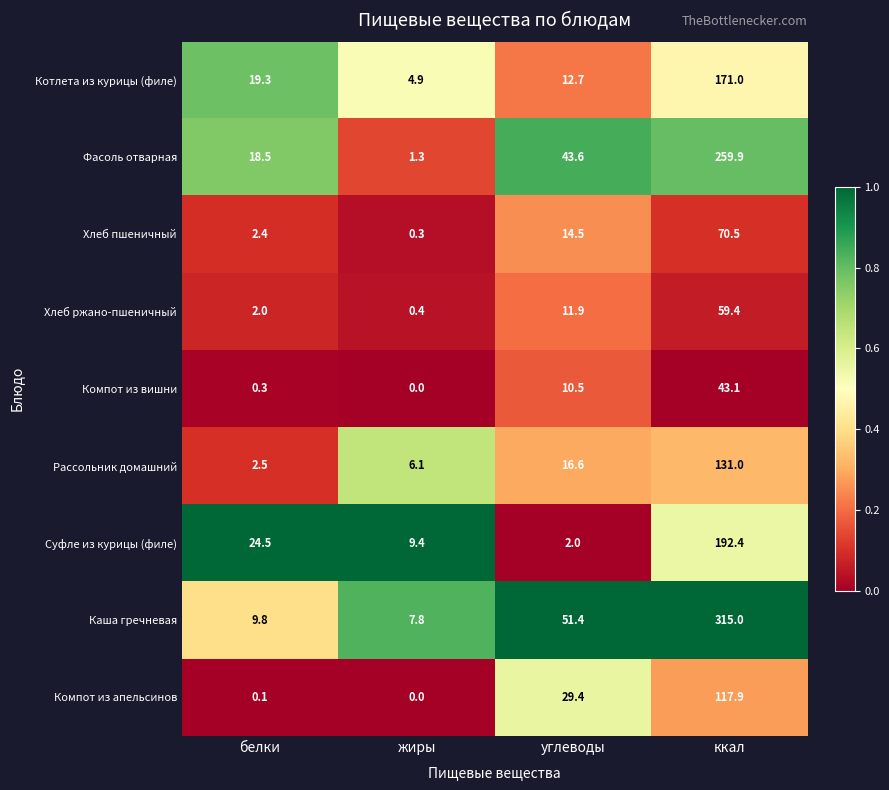

List the series in order of their peak value, lowest first.

Компот из вишни, Хлеб ржано-пшеничный, Хлеб пшеничный, Компот из апельсинов, Рассольник домашний, Котлета из курицы (филе), Суфле из курицы (филе), Фасоль отварная, Каша гречневая